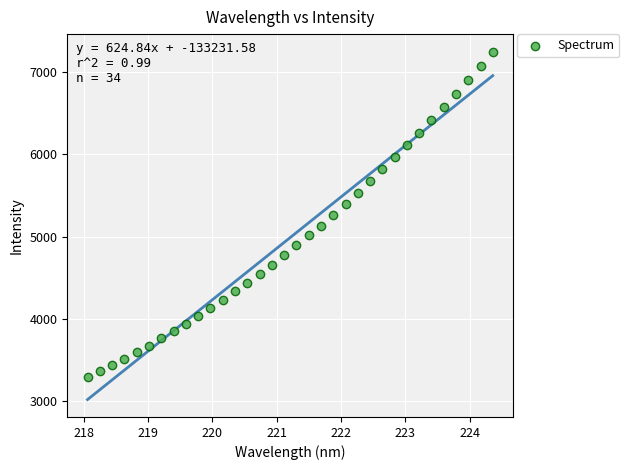

What is the range of Y values (max minus min)?

3955.4